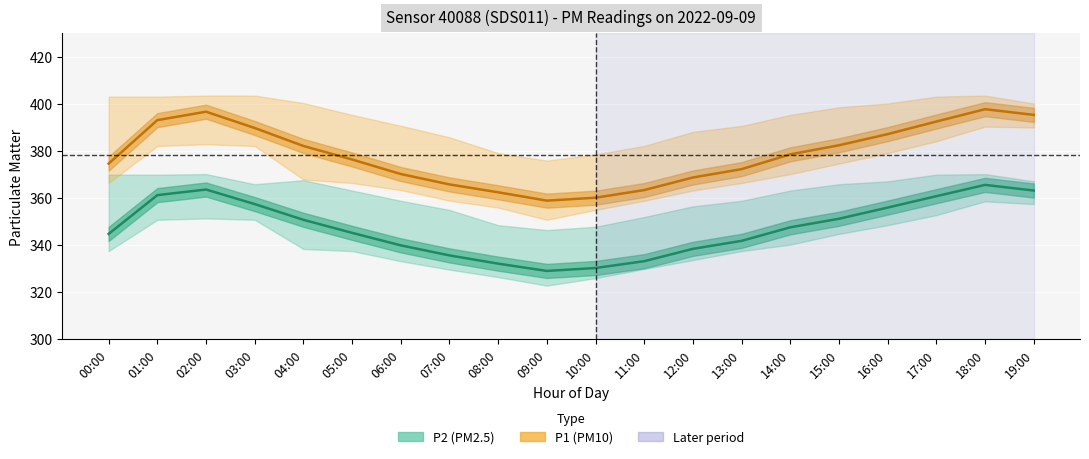

What is the highest value of the P2 (PM2.5) series?

365.6